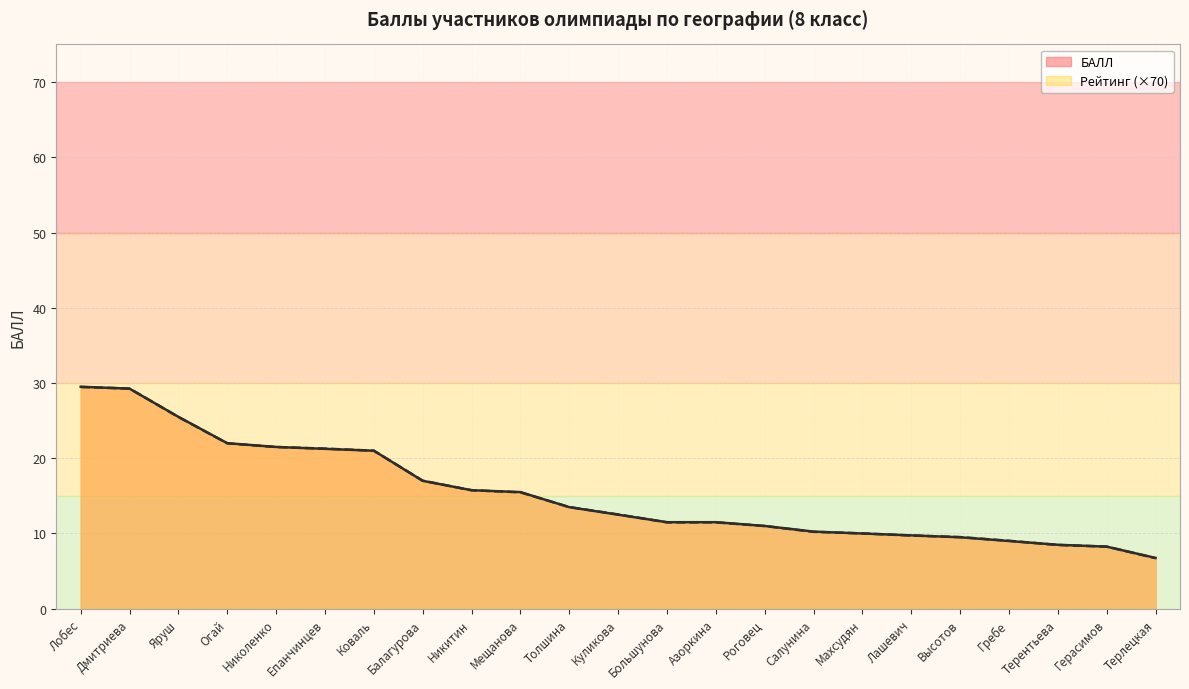

What is the difference between the maximum and minimum values in the БАЛЛ series?

22.8